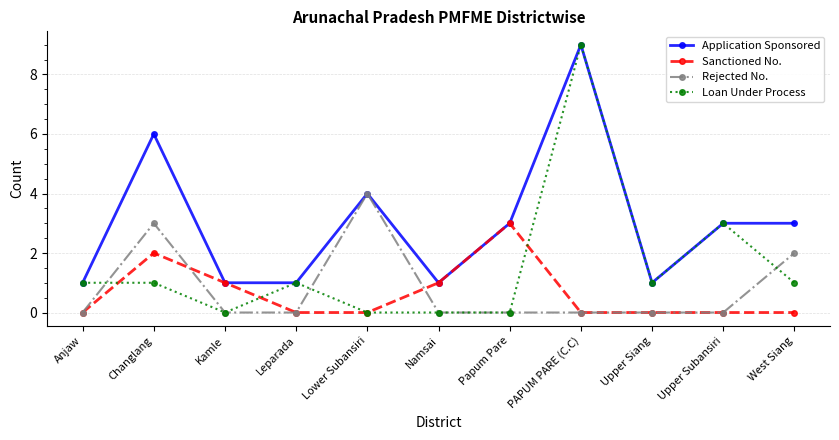

At which category does Loan Under Process reach its first local valley?

Kamle